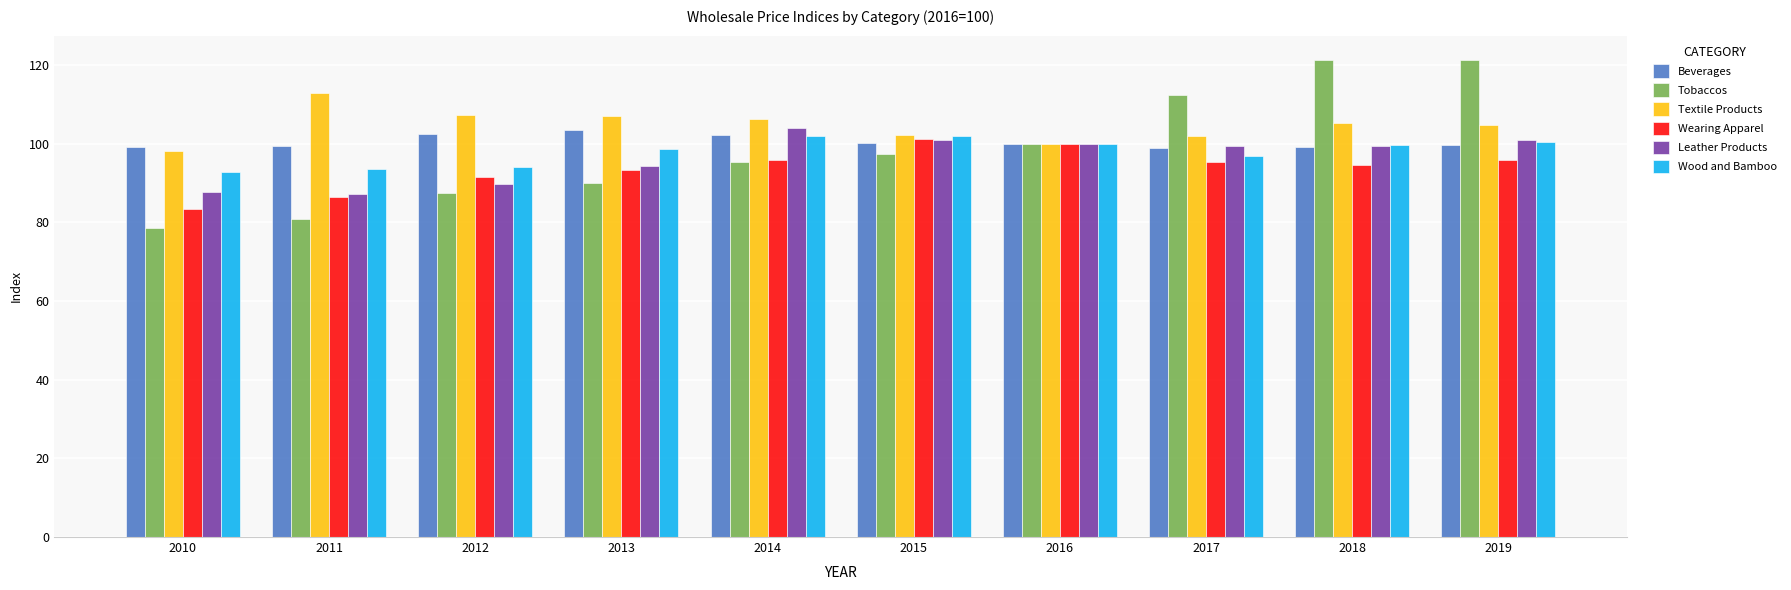

Which series has the largest range (max minus min)?

Tobaccos